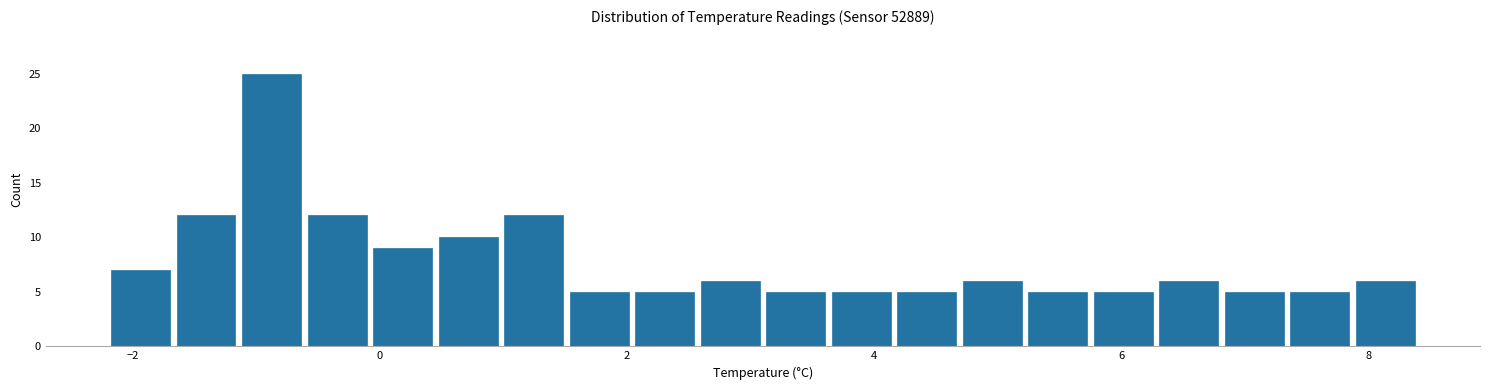

Around what value on the x-axis is the tallest bar? Give the approximate position of its centre, as read against the axis.

-0.8